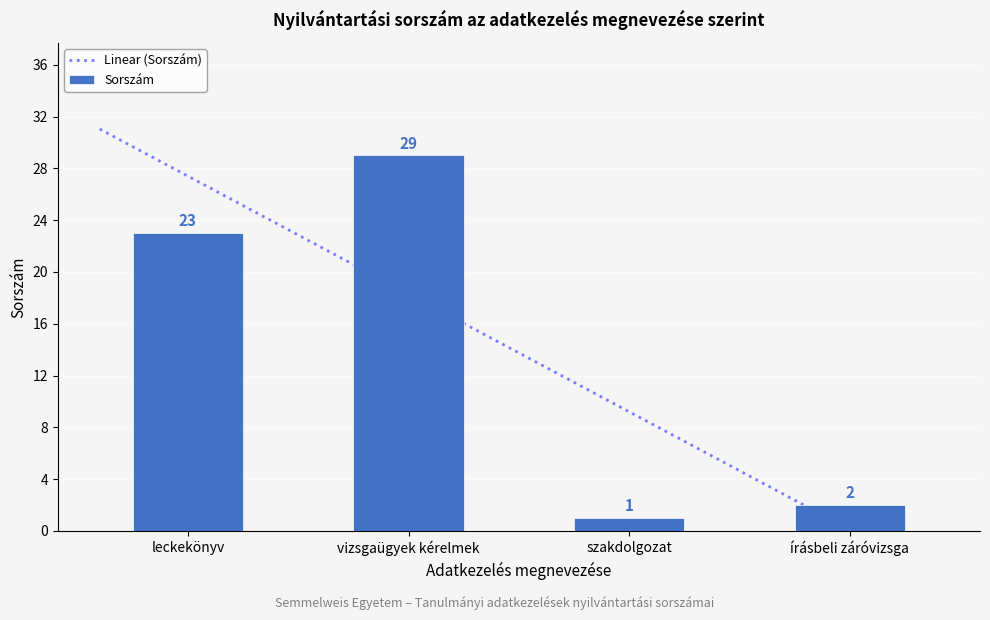

What is the minimum value shown in the chart?

1